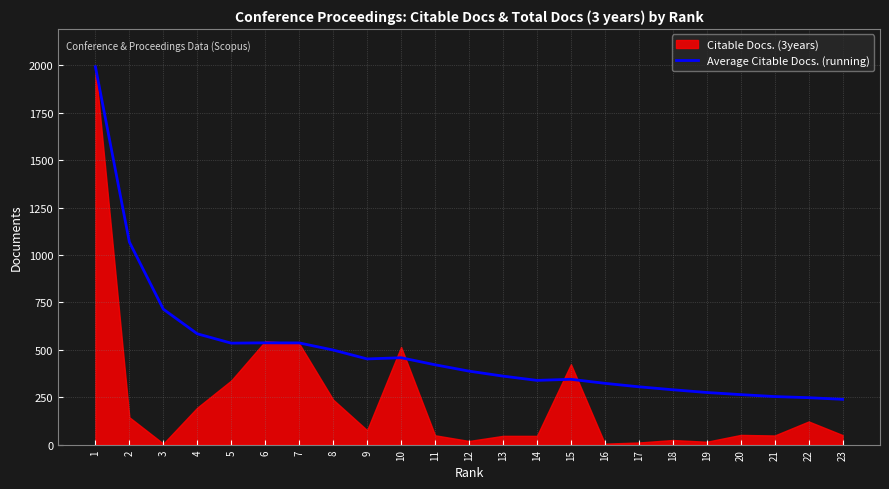

The value of Average Citable Docs. (running) at 8 is 498.8. True or false?

True